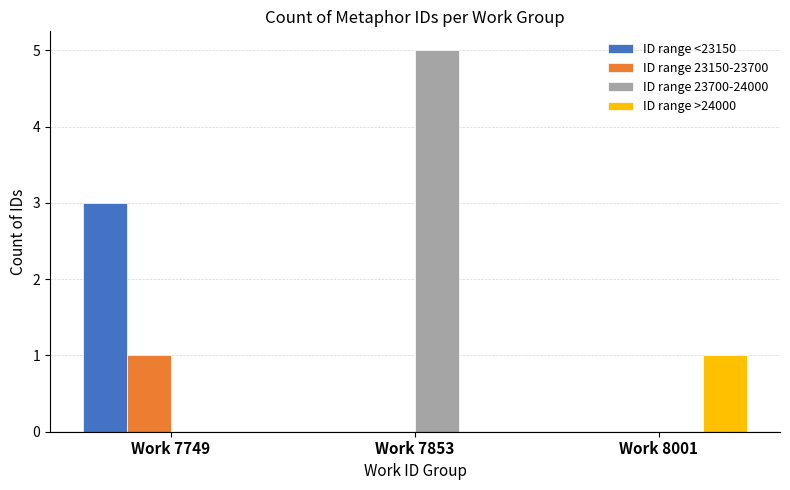

Which series has the largest total across all categories?

ID range 23700-24000